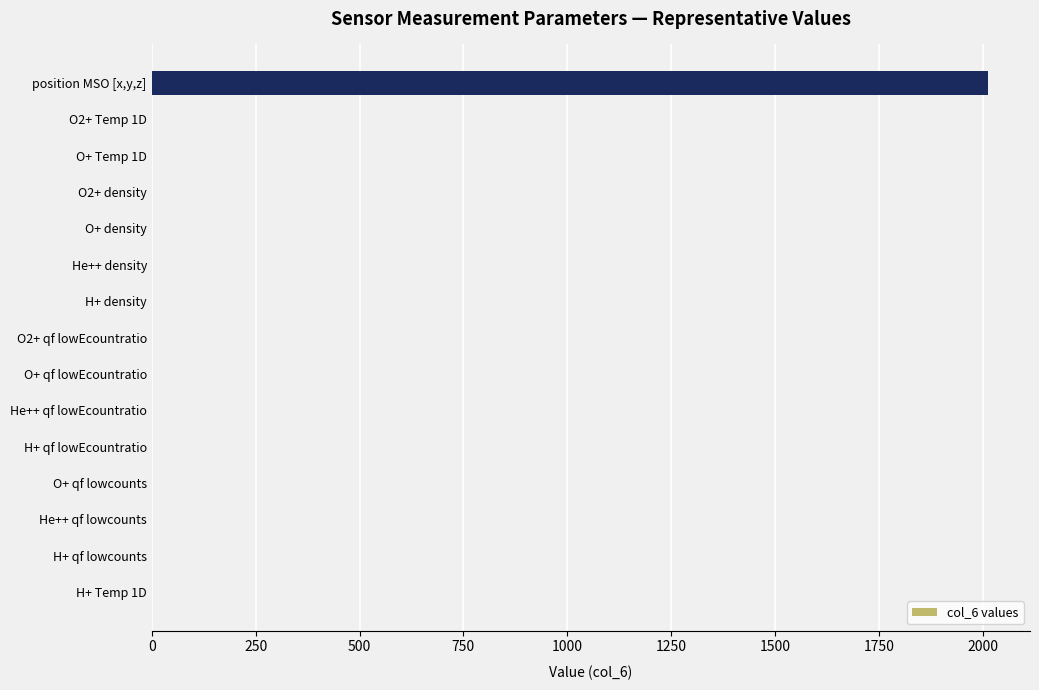

True or false: the data shows 0.0 at He++ qf lowEcountratio.

True